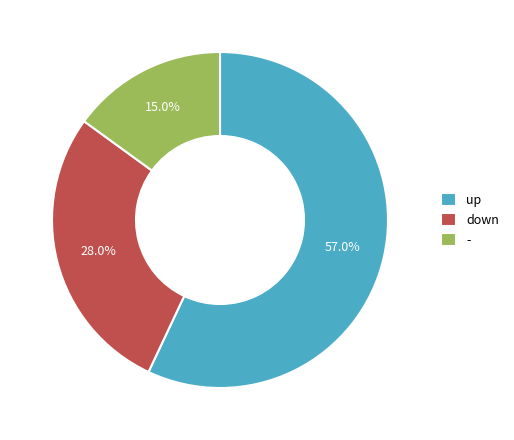

To the nearest percent, what percentage of the pie is -?

15%